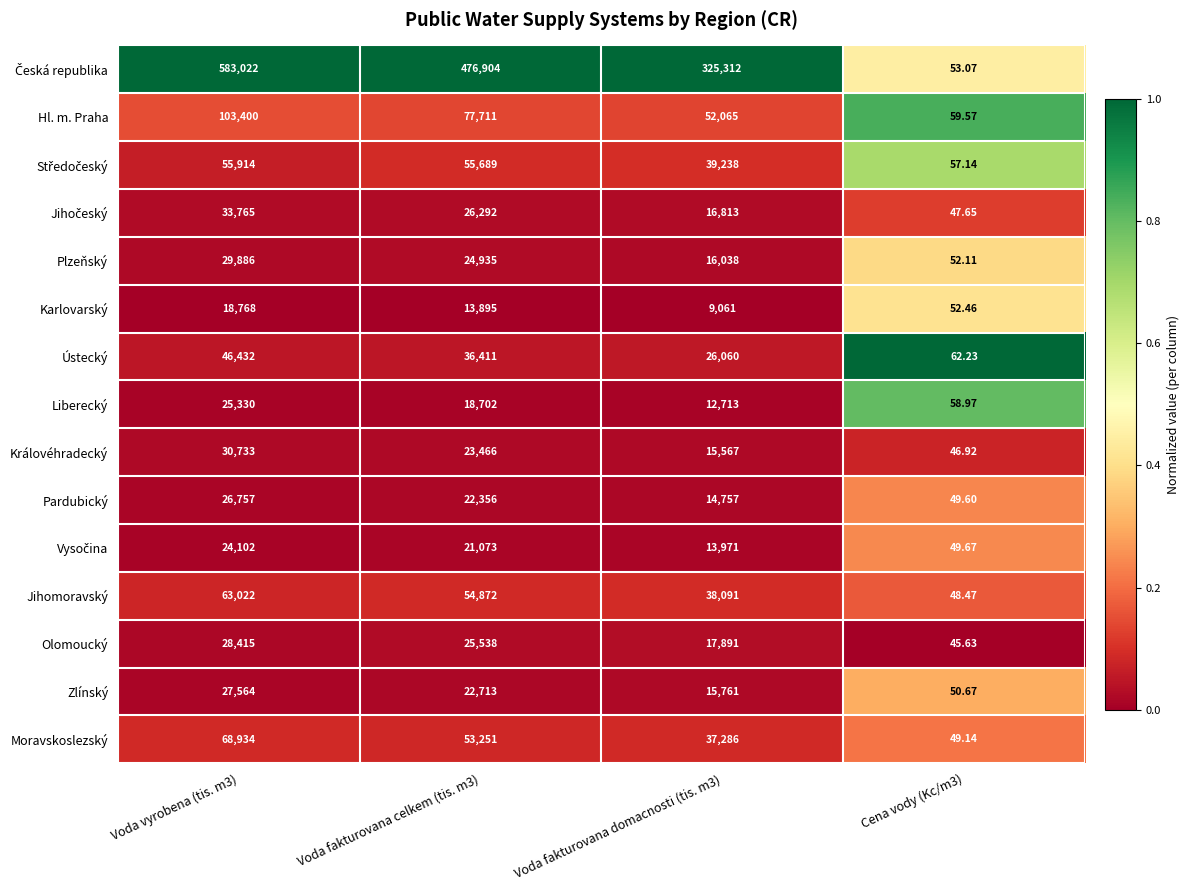

Is the value of Moravskoslezský at Voda vyrobena (tis. m3) greater than the value of Jihomoravský at Cena vody (Kc/m3)?

Yes